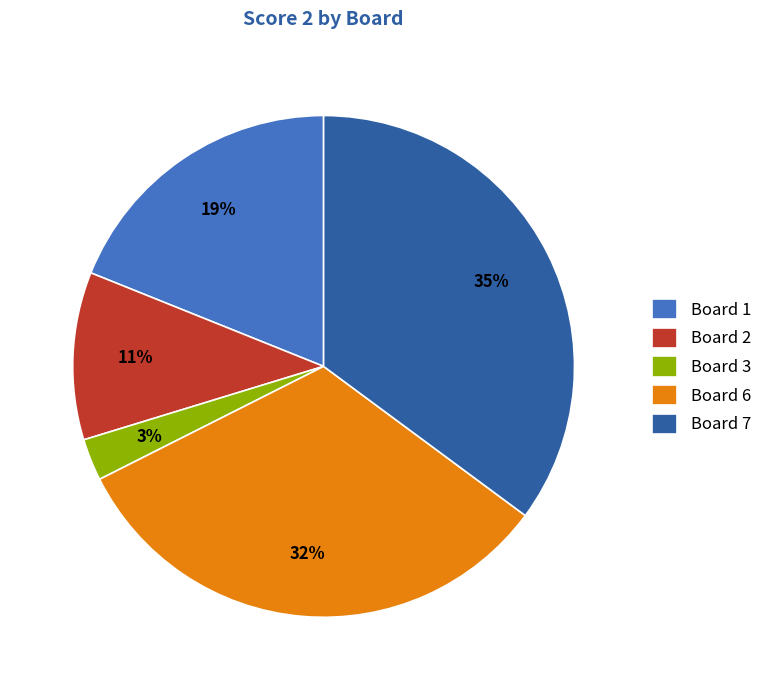

Do Board 6 and Board 3 together represent more than half of the pie?

No